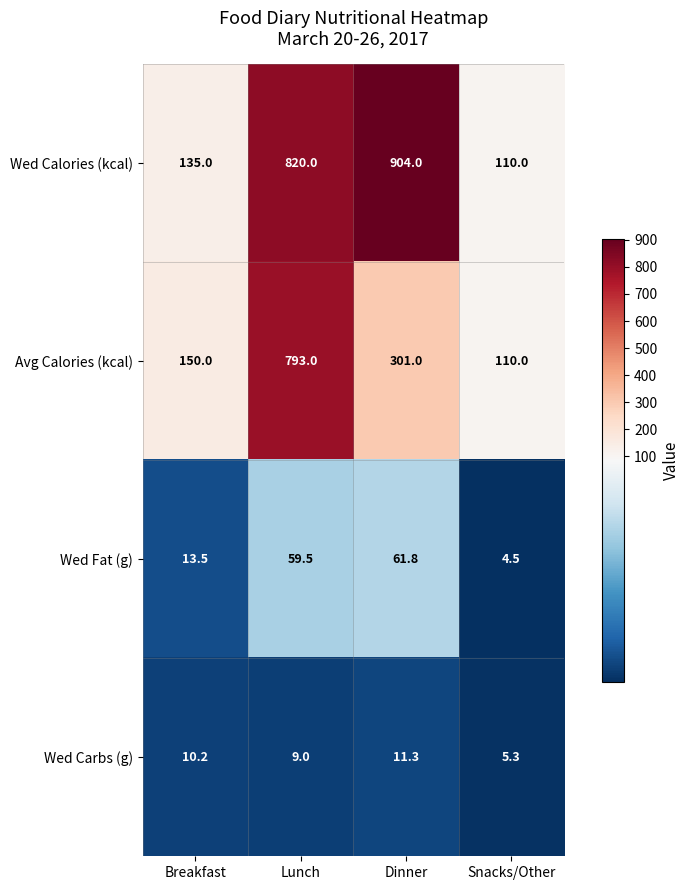

How many data points in Wed Carbs (g) are above 10?

2